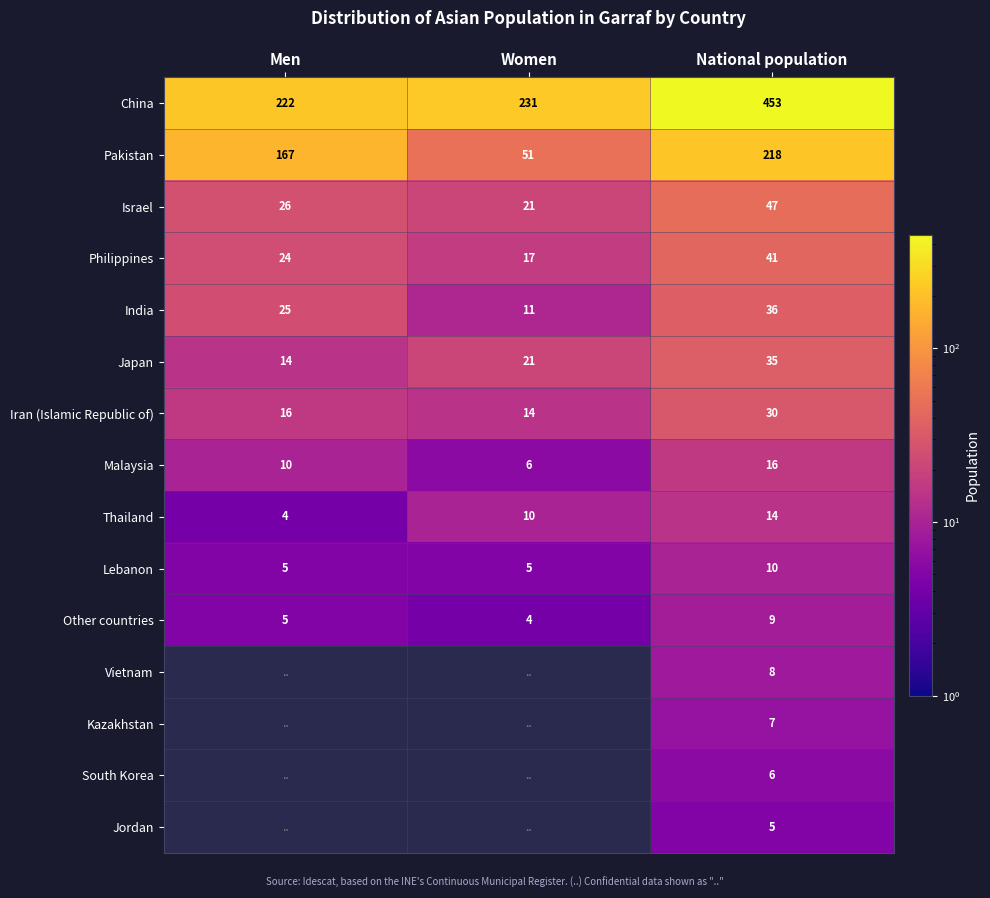

What is the sum of the Pakistan values at Women and National population?

269